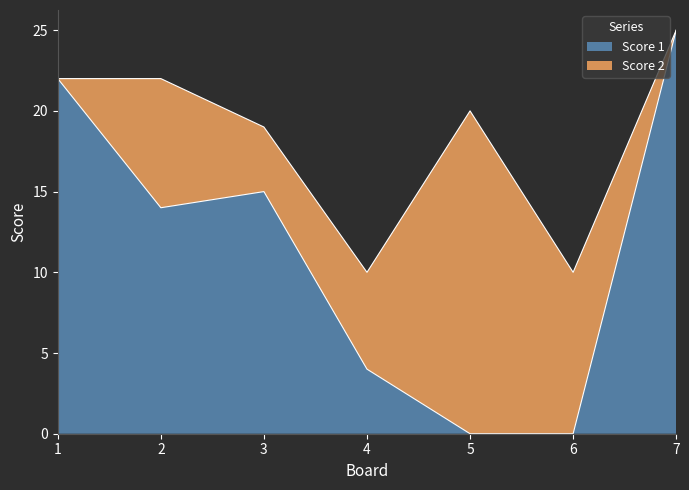

List the labels in order of value, smallest first.

5, 6, 4, 2, 3, 1, 7